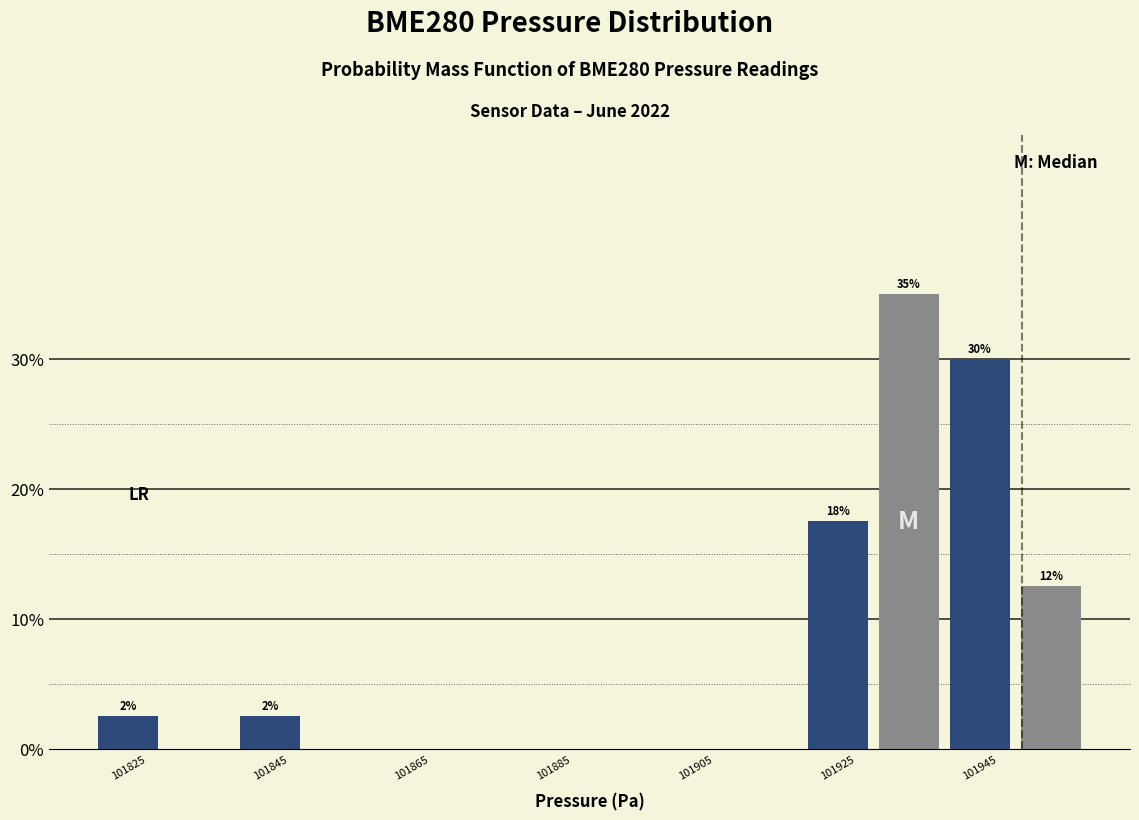

Which range on the x-axis has the tallest bar?

101930 to 101940